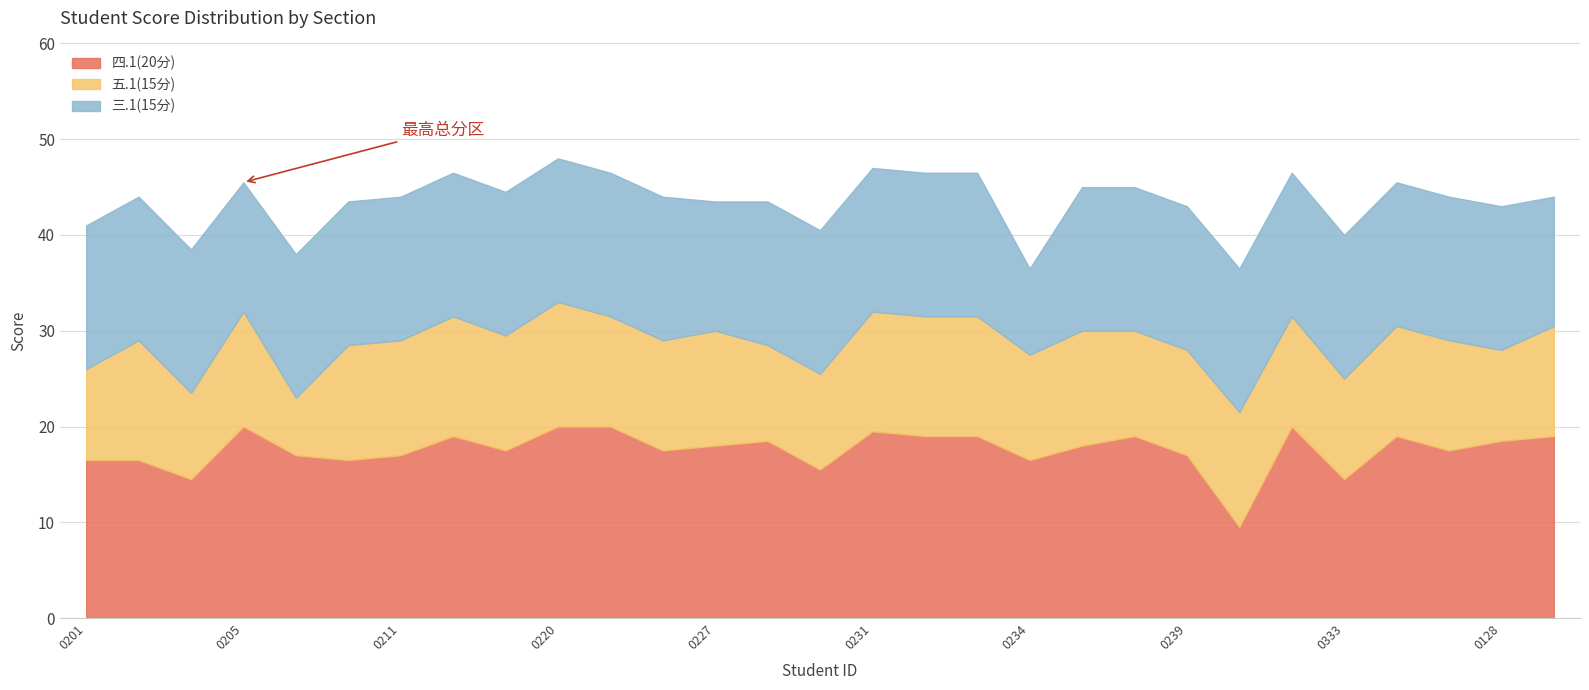

Which series has the widest spread of values?

四.1(20分)